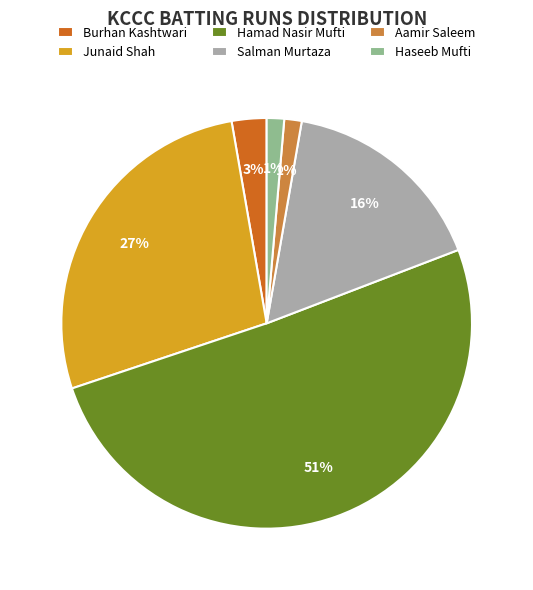

Which category accounts for the majority?

Hamad Nasir Mufti